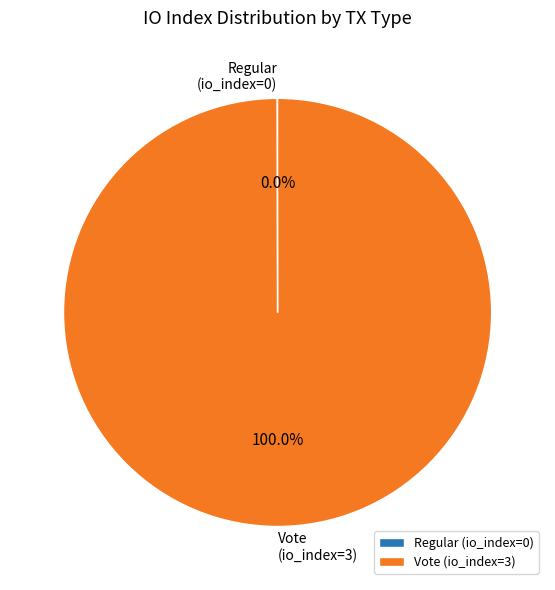

What is the largest slice in the pie chart?

Vote (io_index=3)